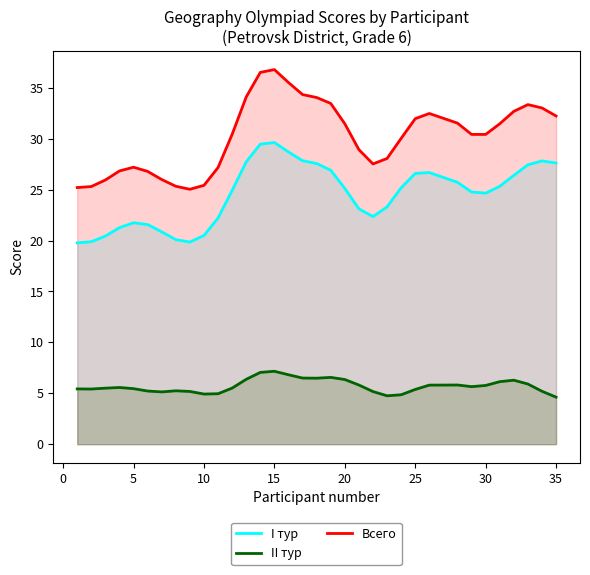

How many lines are shown in the chart?

3